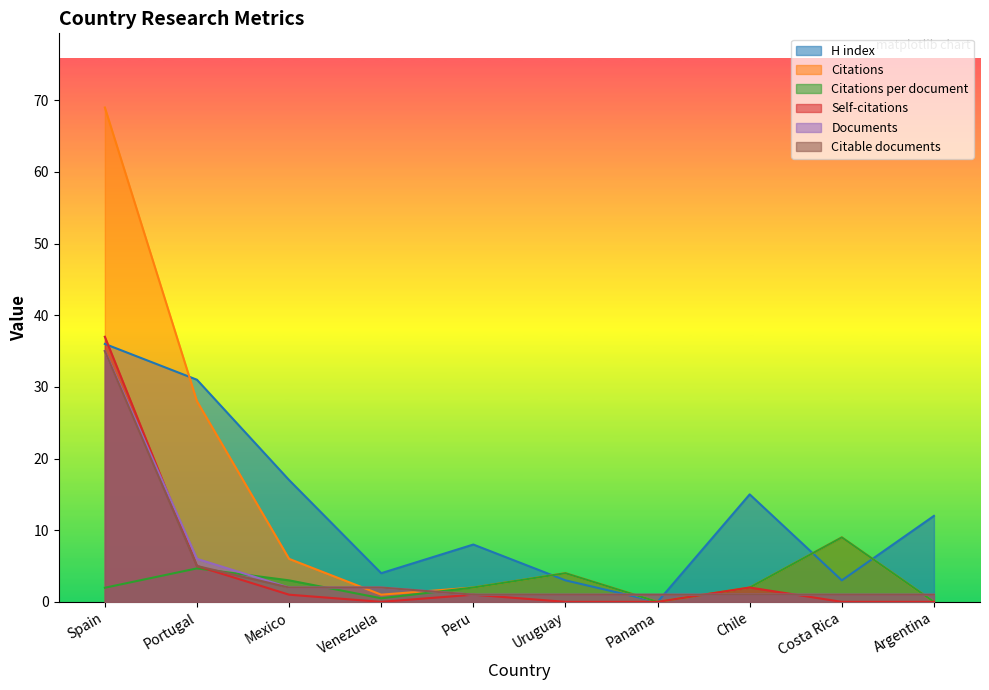

What value does the Citable documents series have at Peru?

1.0